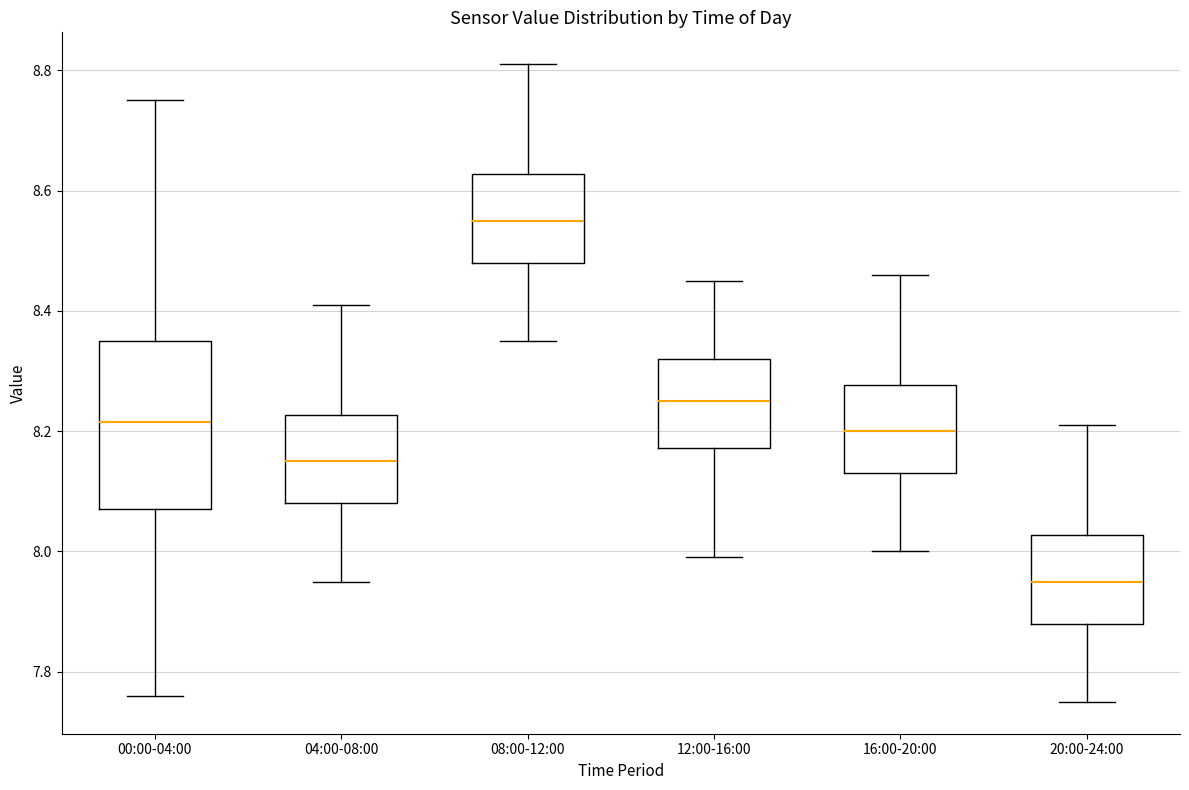

Reading left to right, transcribe this box plot: for each box, give where its median line is, the range the box spans, and where its two whiskers end, as read against the y-axis. The values are not printed on the chart, so give them approximately, as read against the axis.

00:00-04:00: median 8.22, box 8.08 to 8.36, whiskers 7.76 to 8.76
04:00-08:00: median 8.16, box 8.08 to 8.22, whiskers 7.96 to 8.42
08:00-12:00: median 8.56, box 8.48 to 8.62, whiskers 8.36 to 8.82
12:00-16:00: median 8.26, box 8.18 to 8.32, whiskers 8.00 to 8.46
16:00-20:00: median 8.20, box 8.14 to 8.28, whiskers 8.00 to 8.46
20:00-24:00: median 7.96, box 7.88 to 8.02, whiskers 7.76 to 8.22